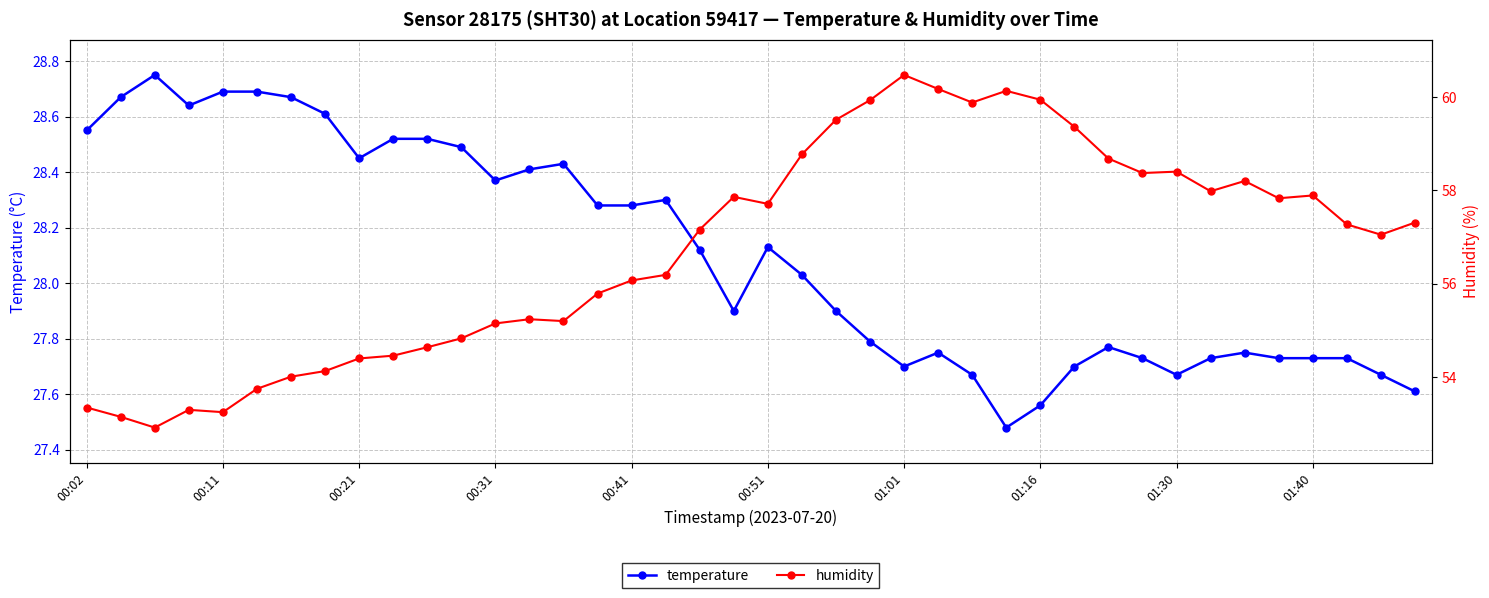

List the series in order of their overall mean, lowest first.

temperature, humidity